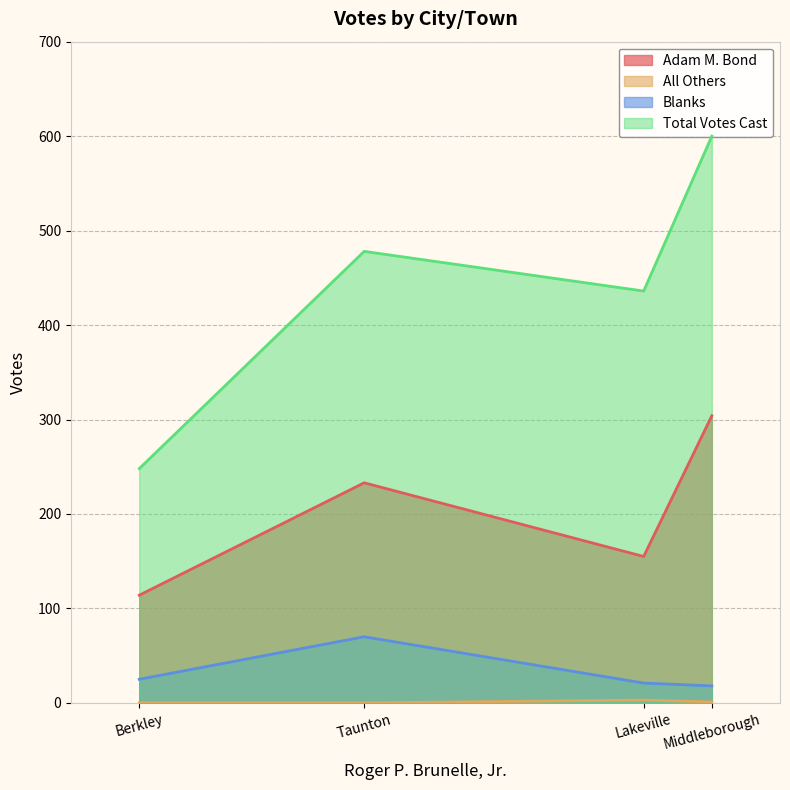

True or false: All Others and Total Votes Cast intersect in this chart.

False